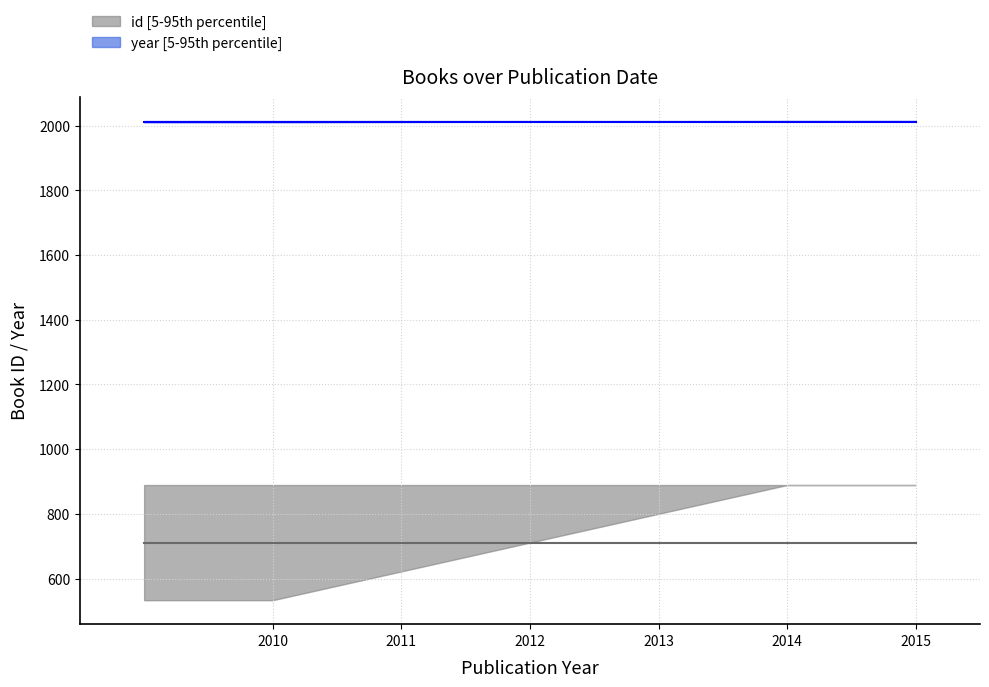

Is the value of year_lower at août 2010 greater than the value of id_lower at août 2010?

Yes